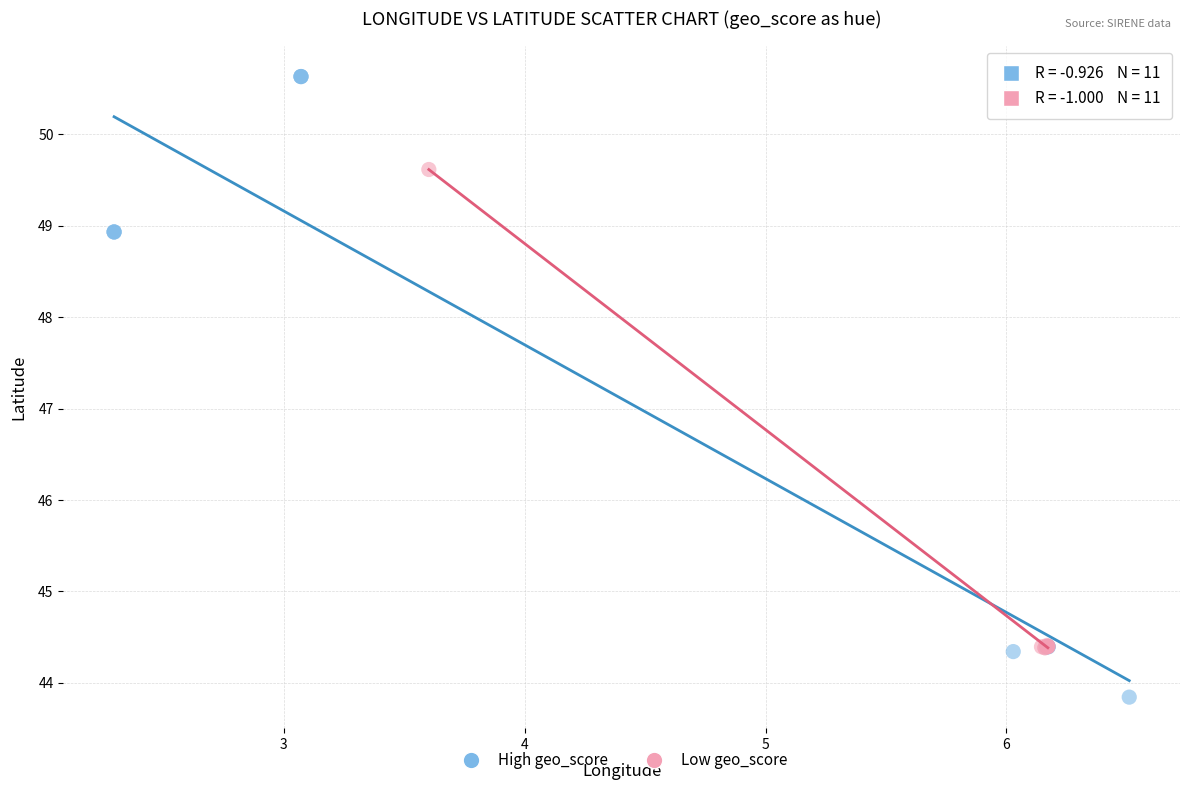

Which series reaches the maximum Y coordinate?

High geo_score